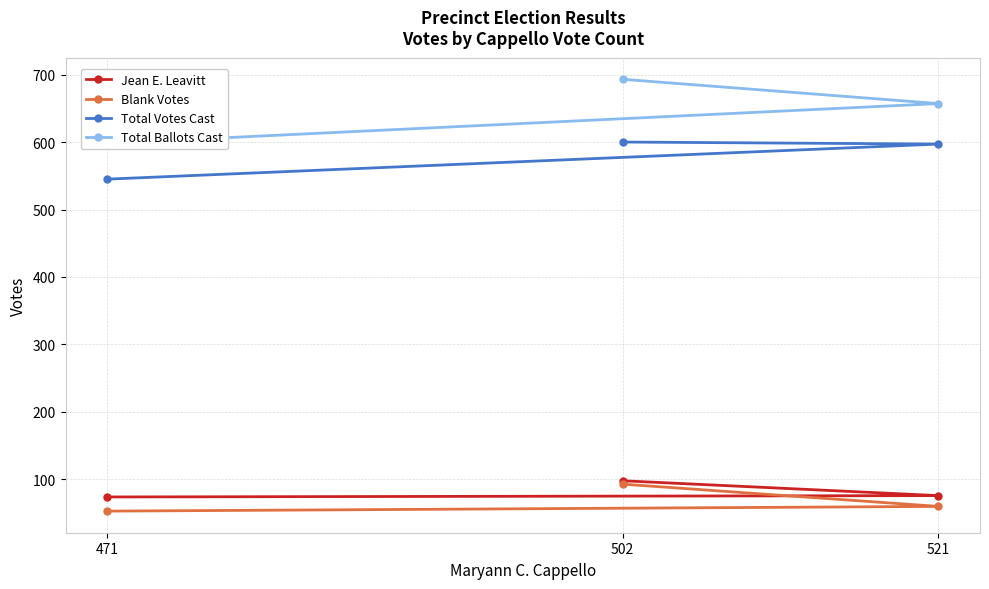

What is the label of the 1st point from the left?

471